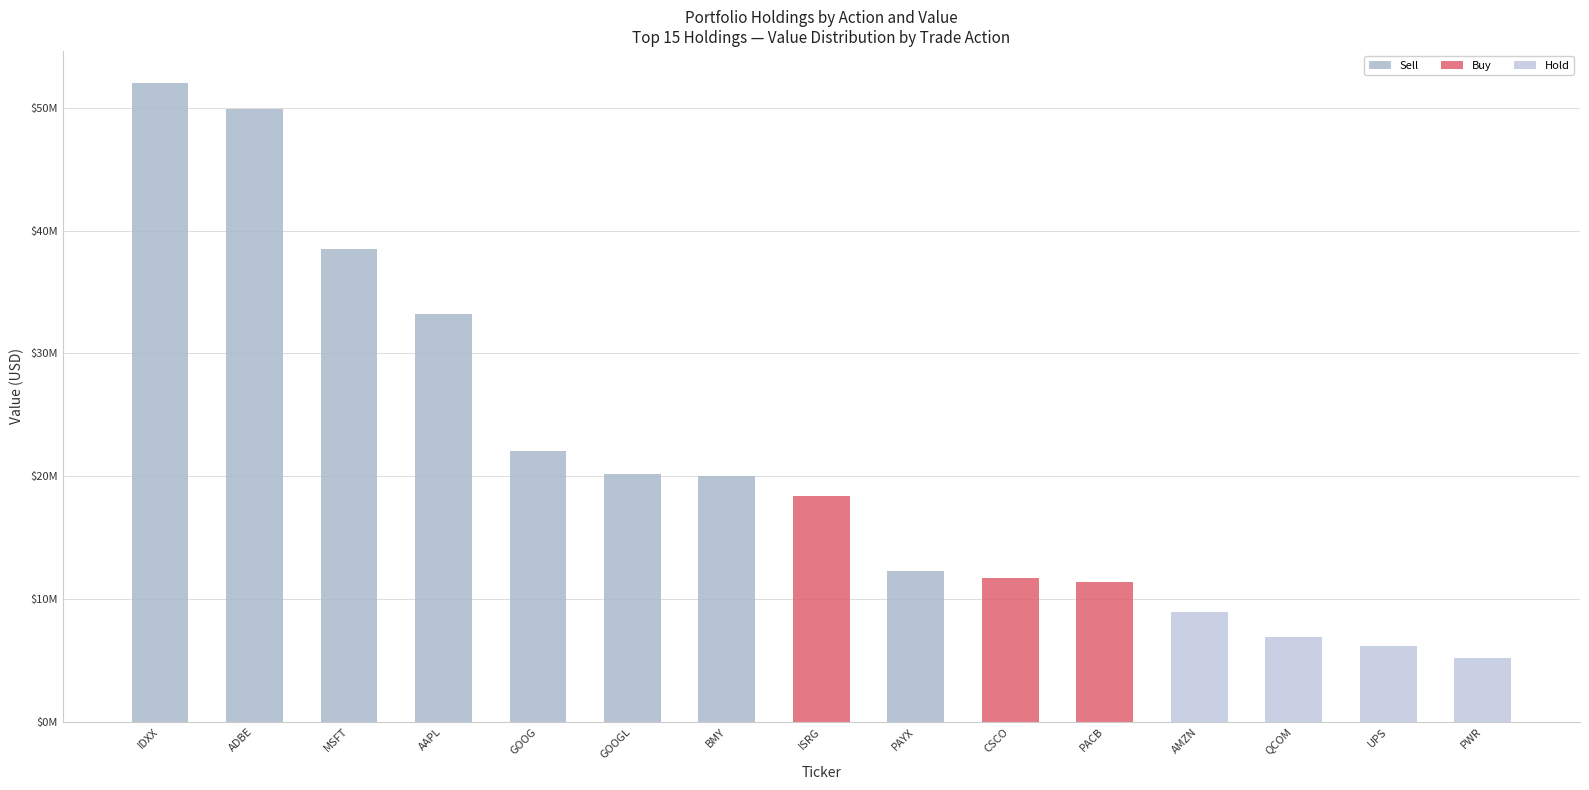

Reading left to right, what are all the values shown in this chart?

Sell: 52042000	49881000	38524000	33178000	22098000	20204000	19983000	0	12248000	0	0	0	0	0	0
Buy: 0	0	0	0	0	0	0	18394000	0	11743000	11371000	0	0	0	0
Hold: 0	0	0	0	0	0	0	0	0	0	0	8919000	6887000	6162000	5206000